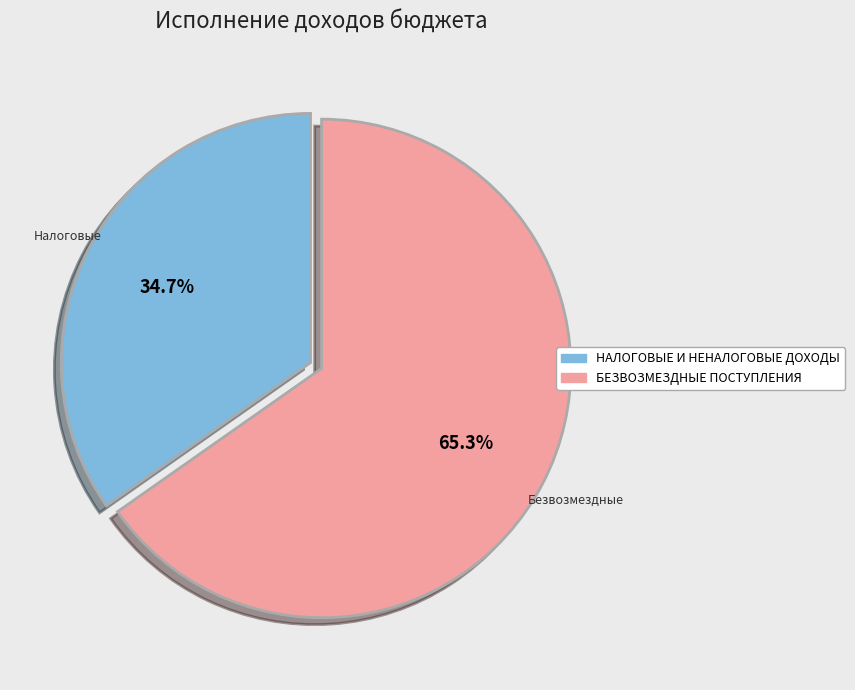

True or false: БЕЗВОЗМЕЗДНЫЕ ПОСТУПЛЕНИЯ accounts for 51% of the total.

False